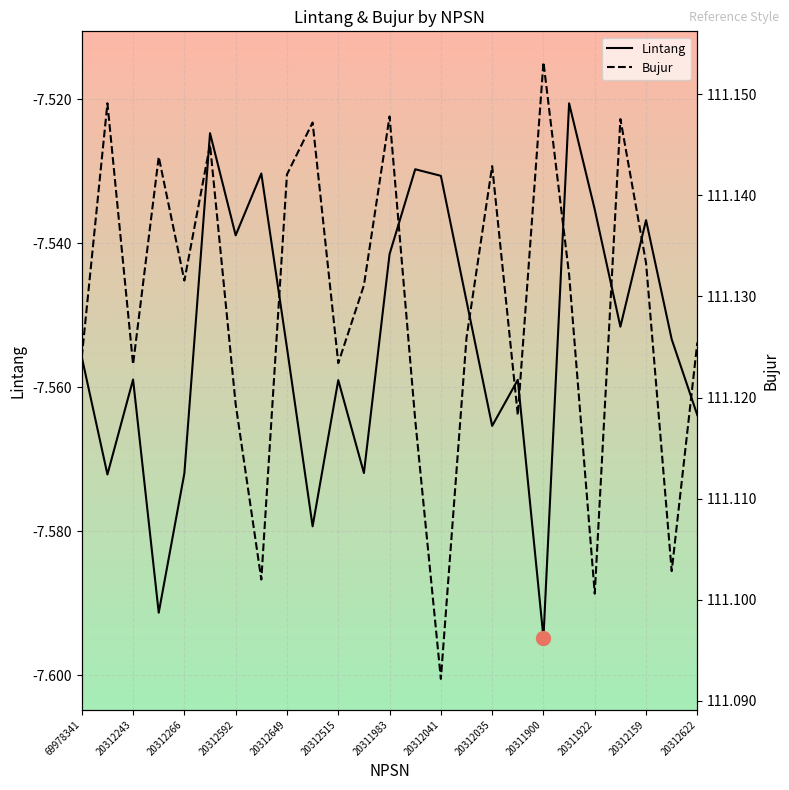

Which category has the lowest value in the Lintang series?

20311900